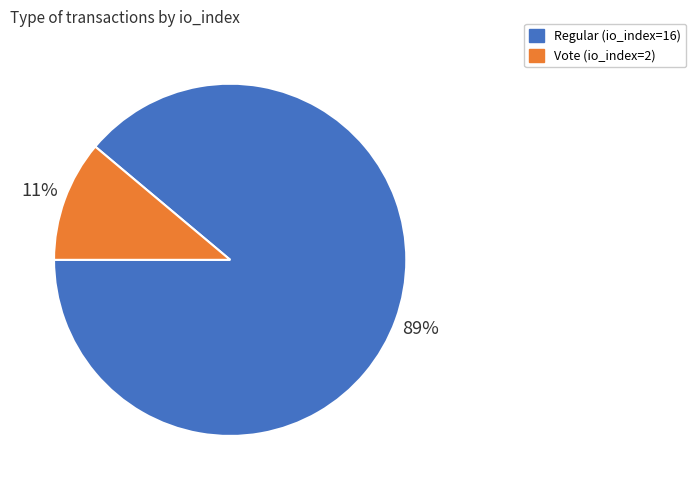

How many segments does this pie chart have?

2